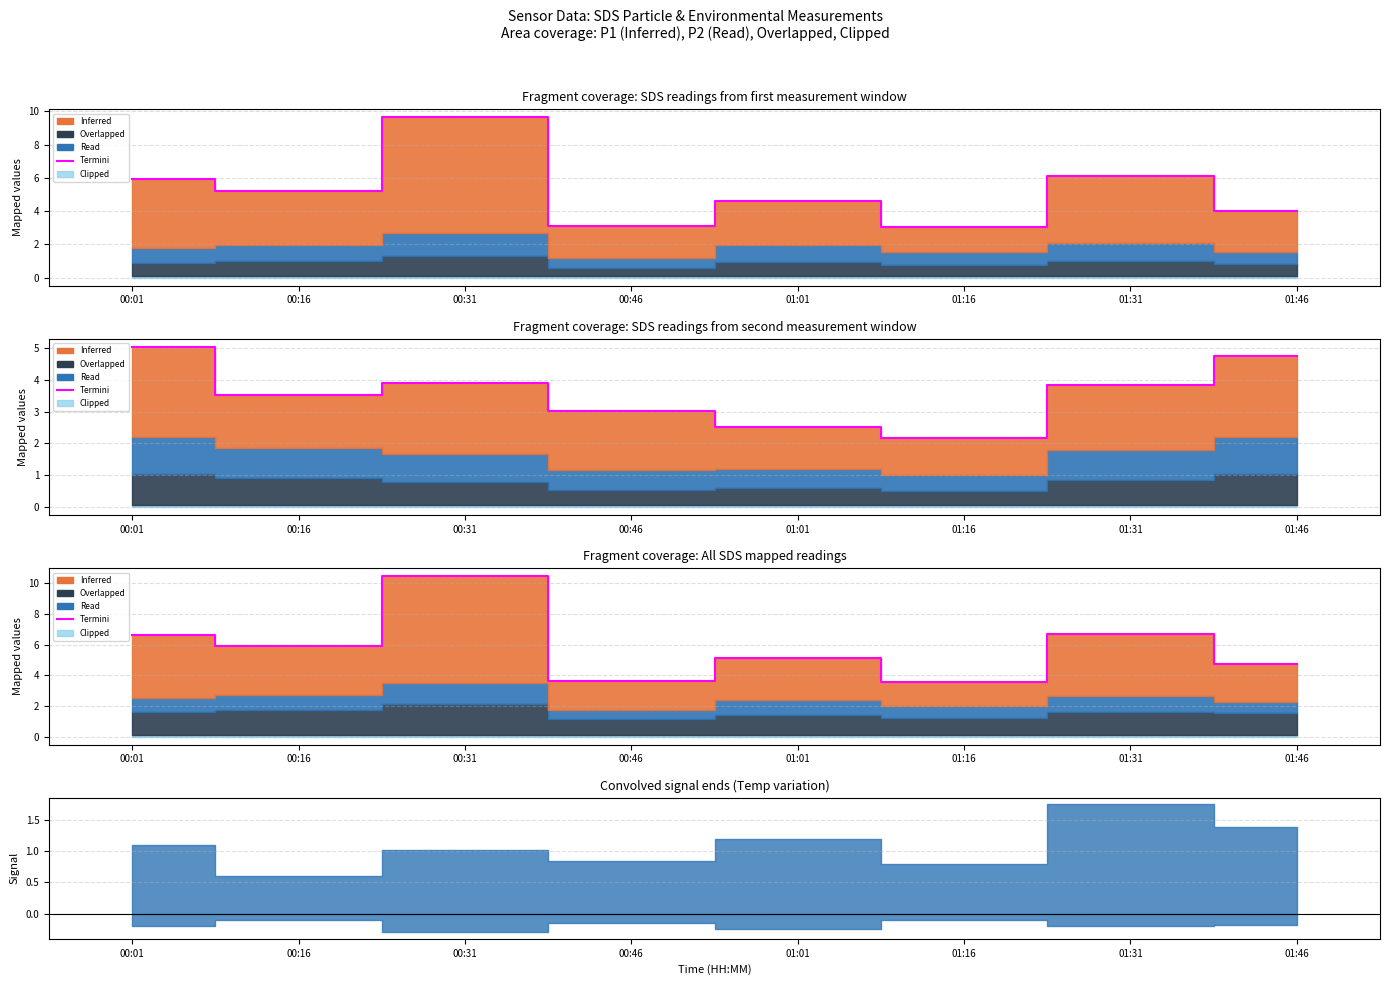

Between 01:01 and 01:16, which is larger?

01:01